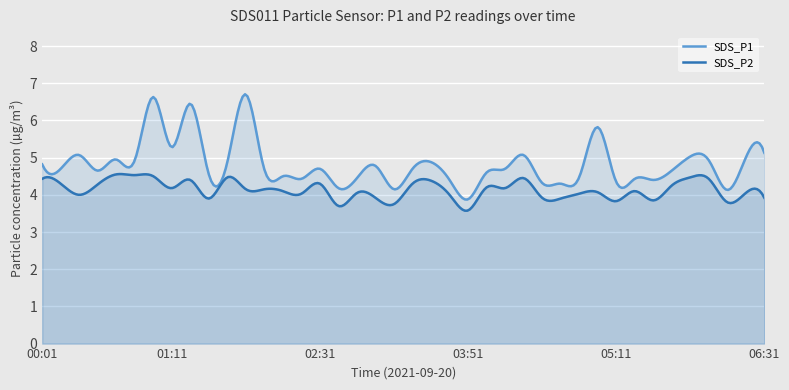

Read the SDS_P1 value at 02:31.

4.7